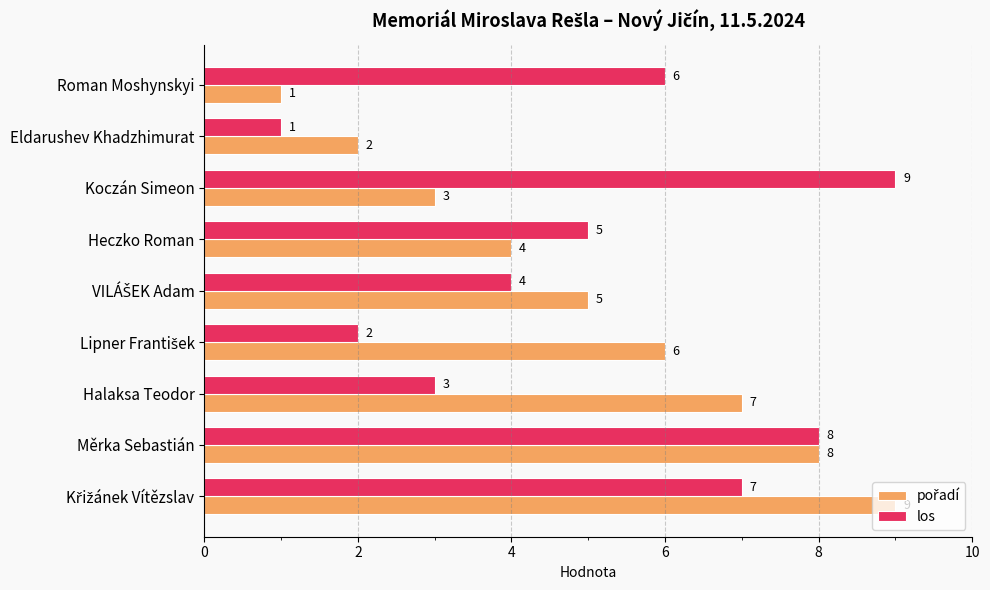

Count the los values in the range 3 to 7.

5